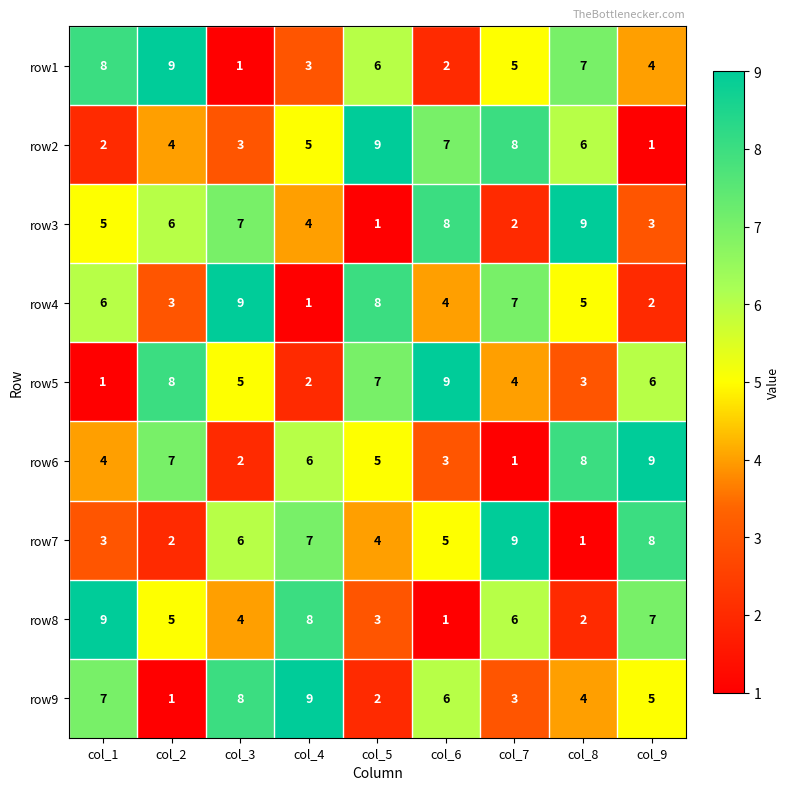

What is the maximum value shown in the chart?

9